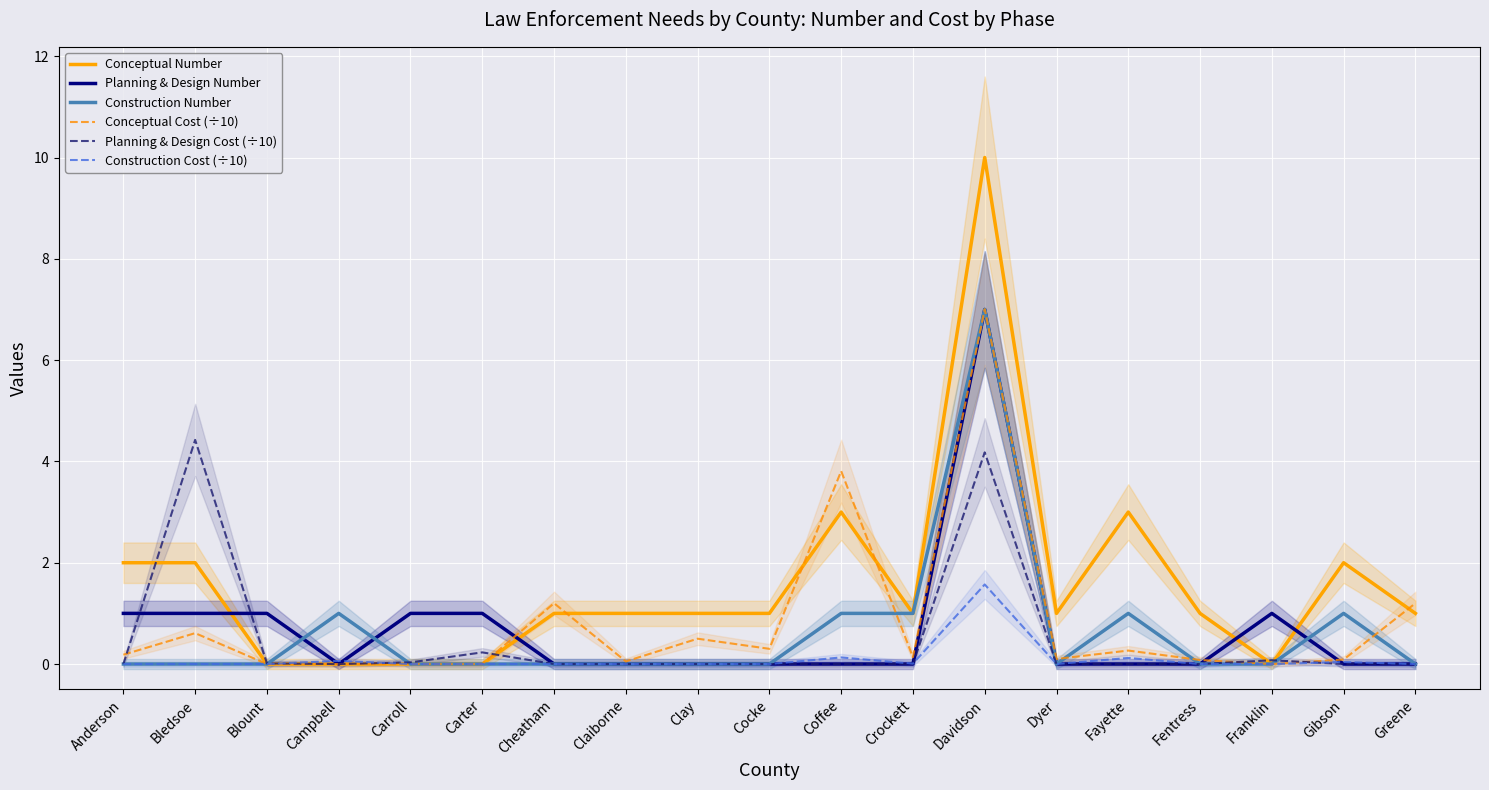

Is the value of Construction Cost (÷10) at Blount greater than the value of Planning & Design Cost (÷10) at Davidson?

No